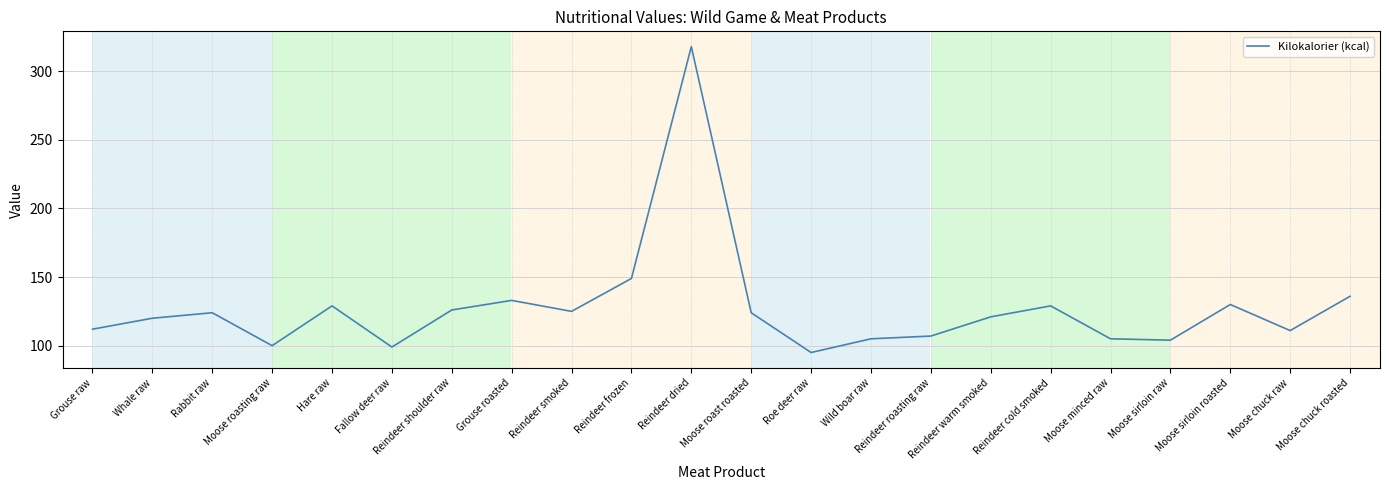

Is it true that the value at Moose chuck raw is 70?

False